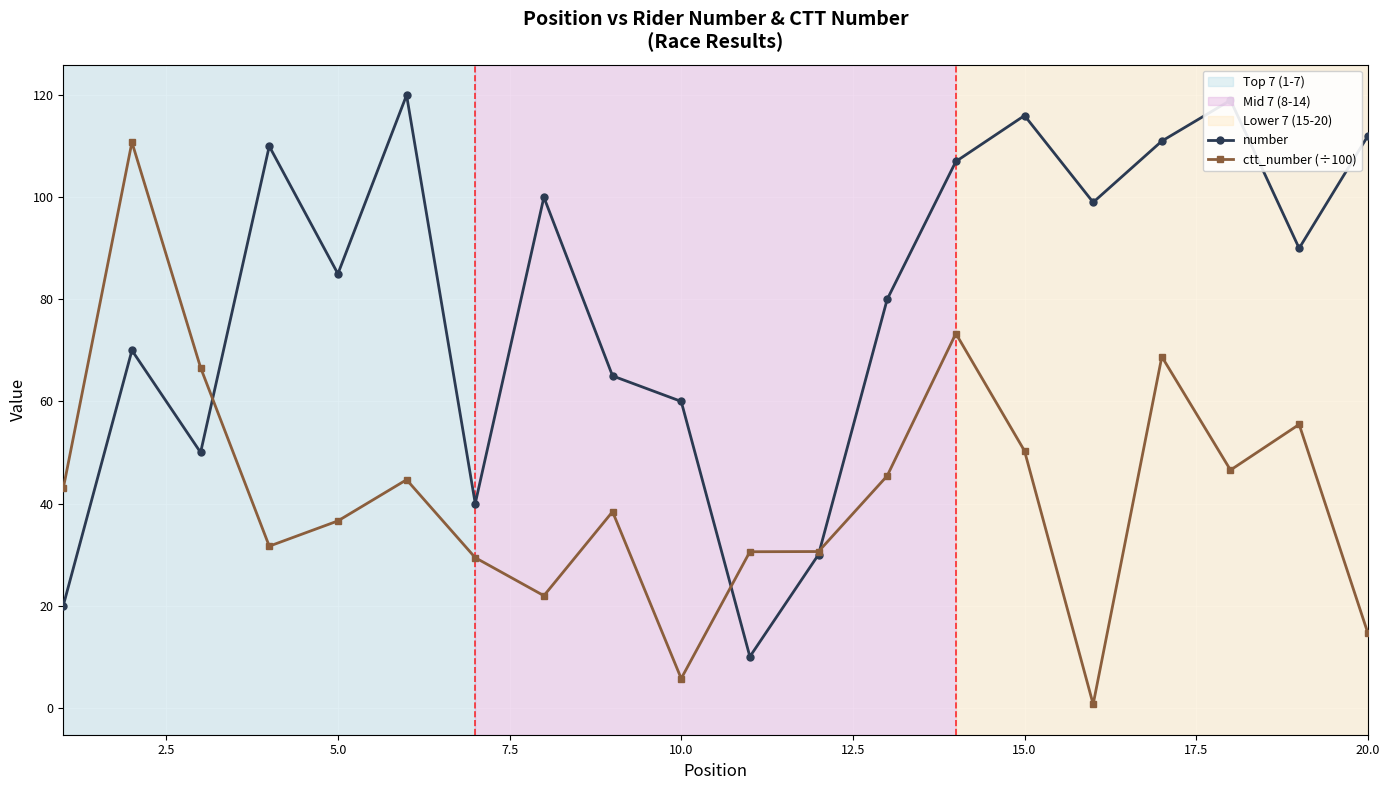

Does the chart display data point markers on the line(s)?

Yes